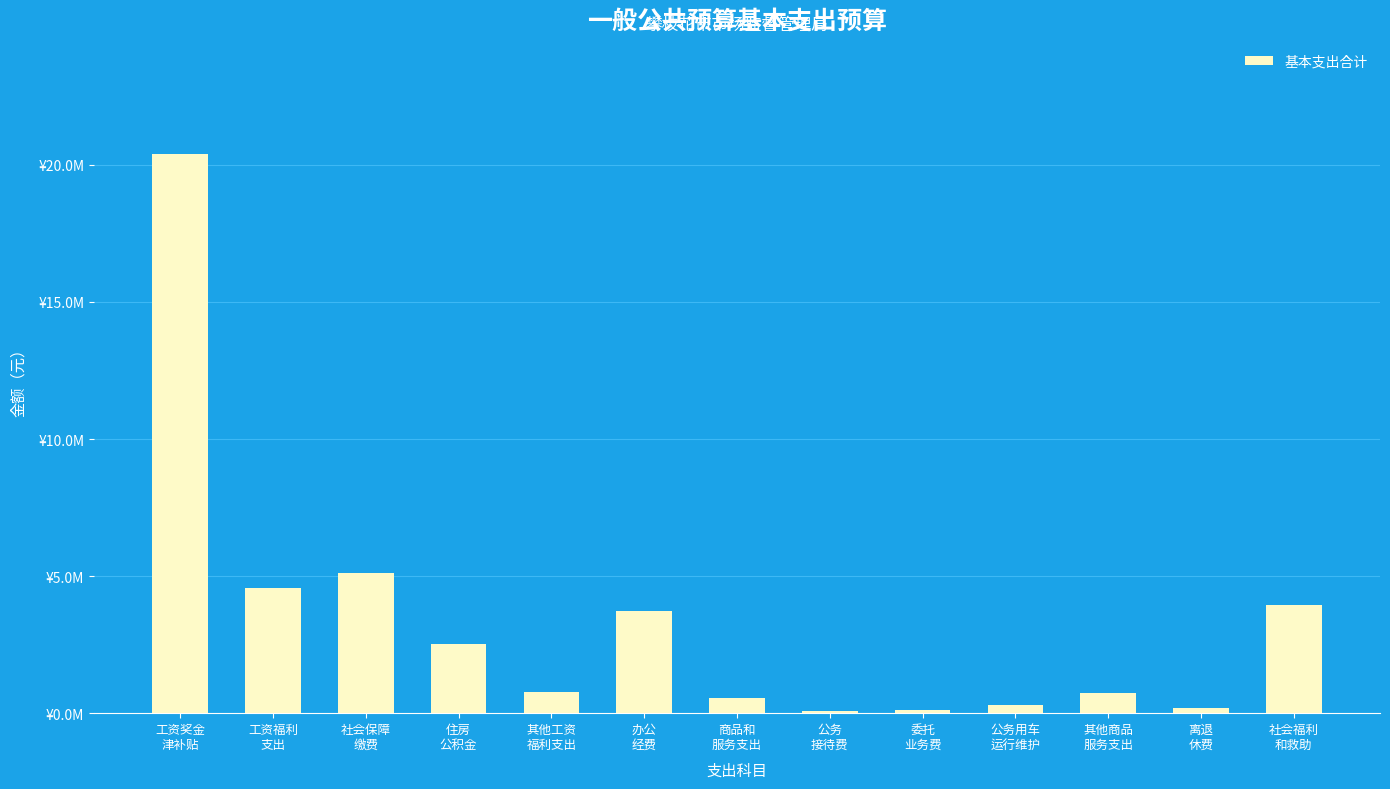

Approximately how many times larger is the value at 工资奖金
津补贴 compared to 其他商品
服务支出?

28.0